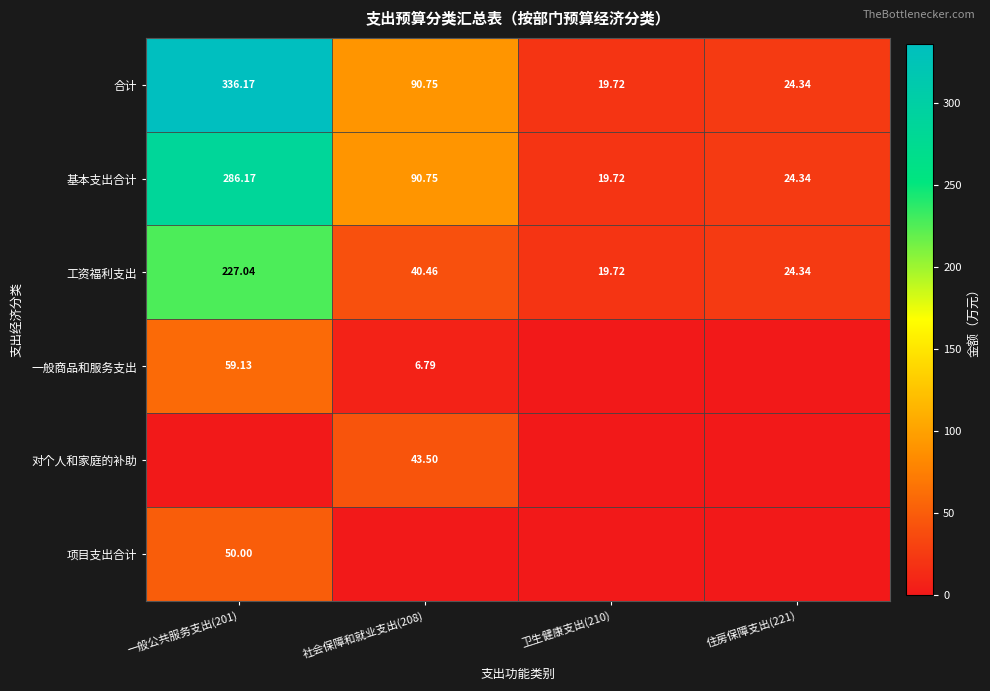

How many data points in 合计 are above 90?

2